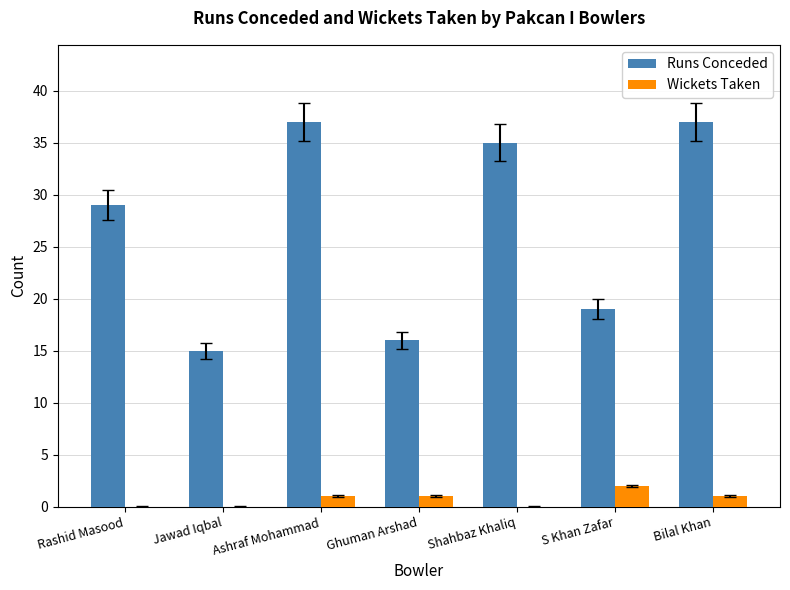

What is the total value across all series at S Khan Zafar?

21